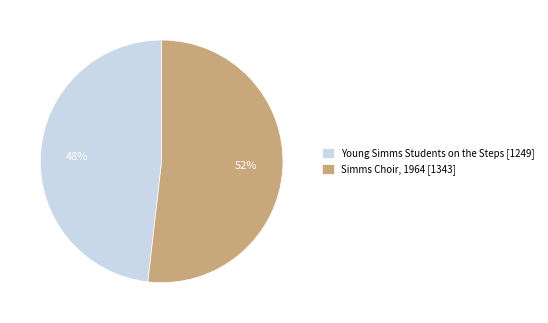

To the nearest percent, what percentage of the pie is Simms Choir, 1964?

52%